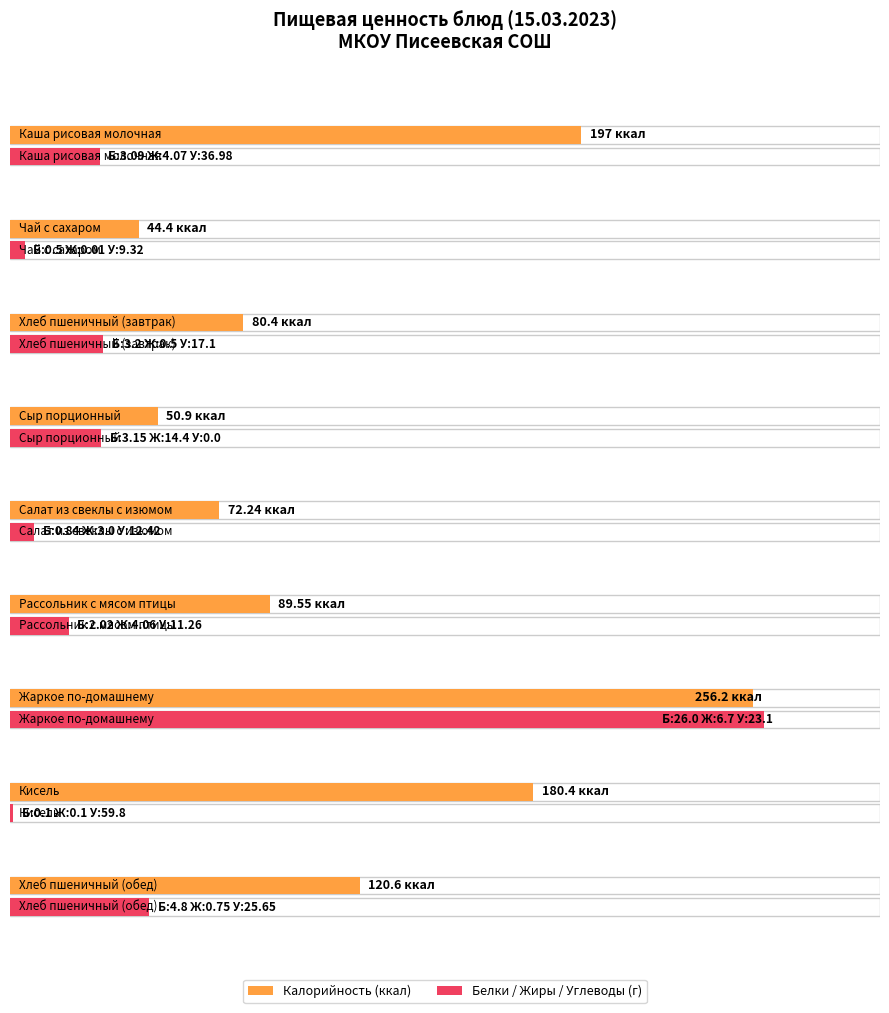

Which series has the largest range (max minus min)?

Калорийность